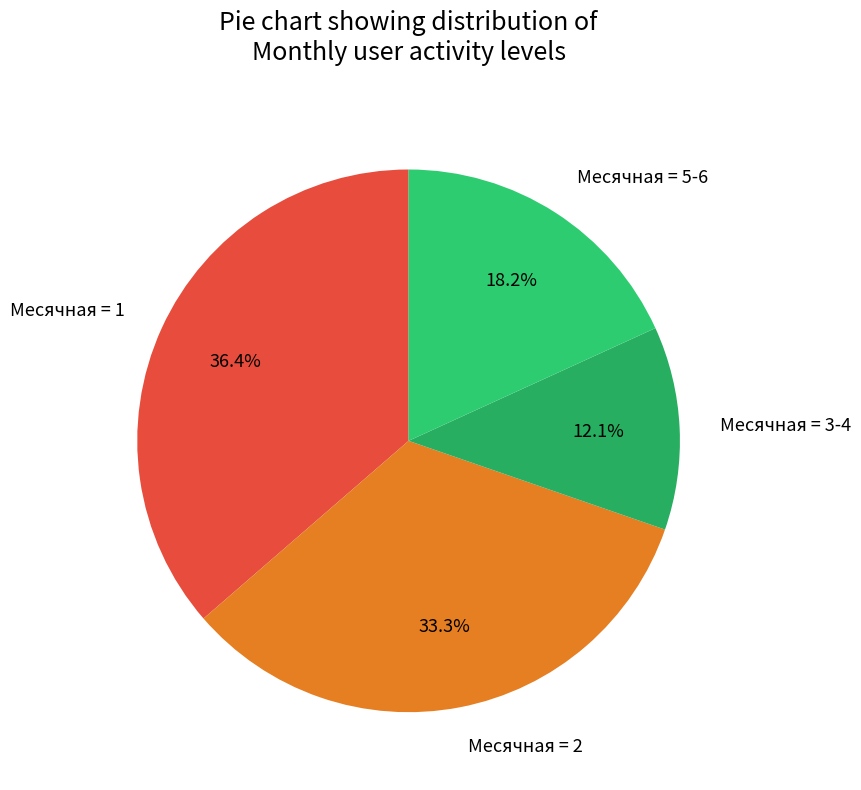

Is there any slice that represents more than half of the pie?

No